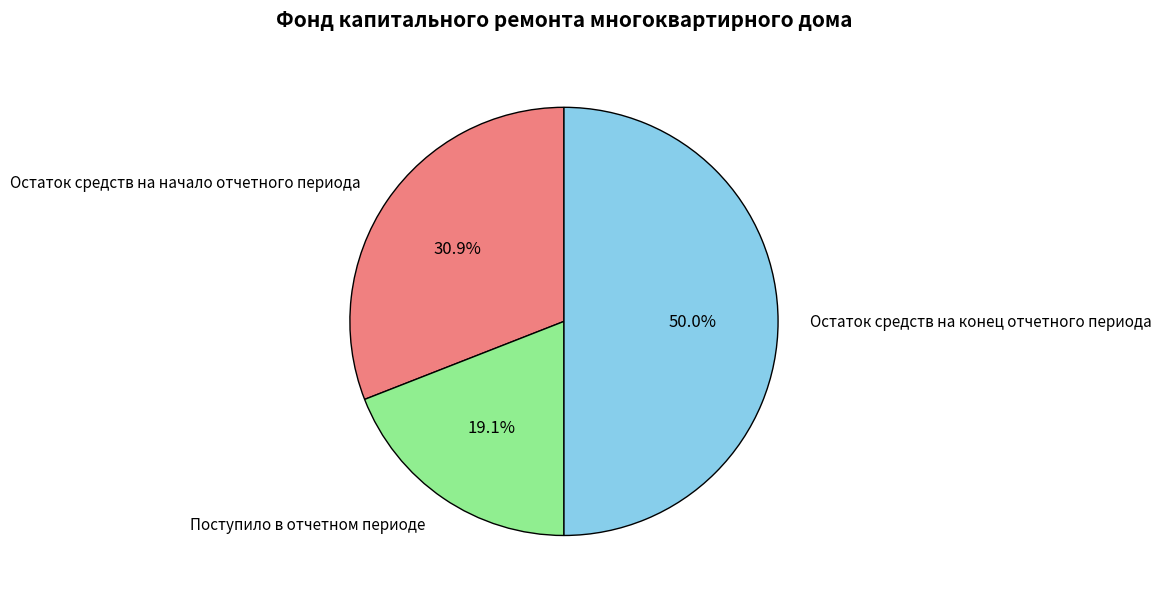

Is it true that Остаток средств на начало отчетного периода is 31% of the pie?

True